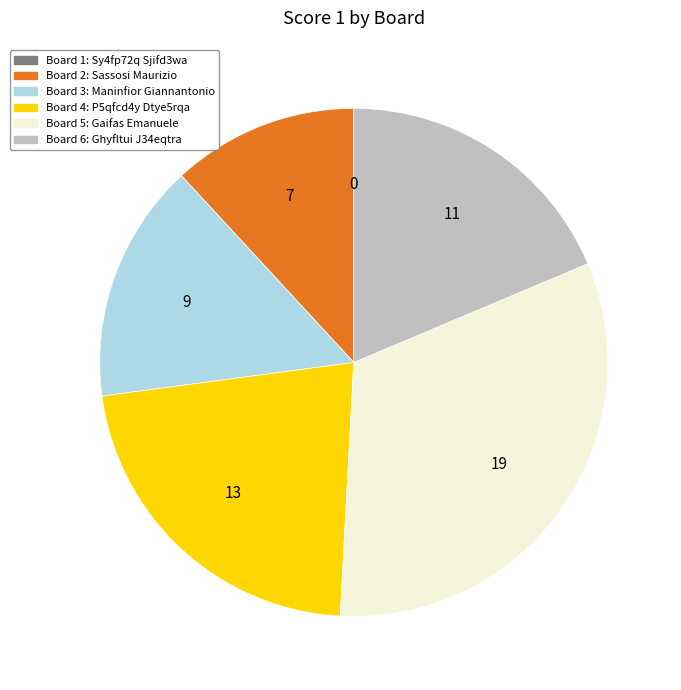

Is there any slice that represents more than half of the pie?

No